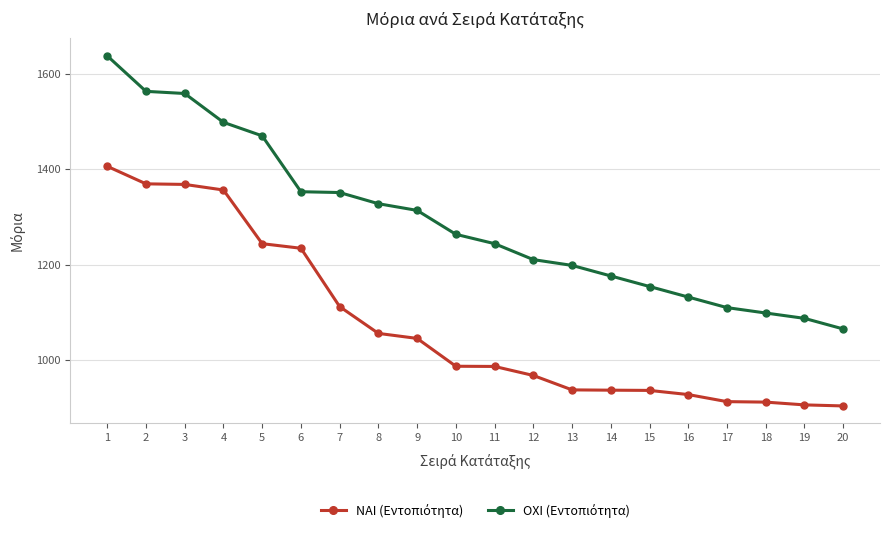

At how many categories does at least one series exceed 1417?

5